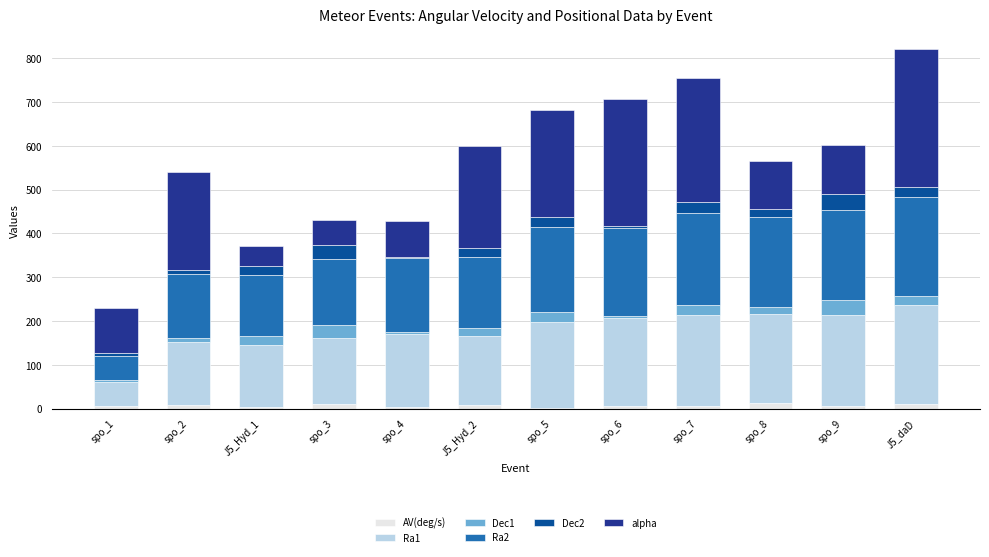

Count the number of data series in this chart.

6